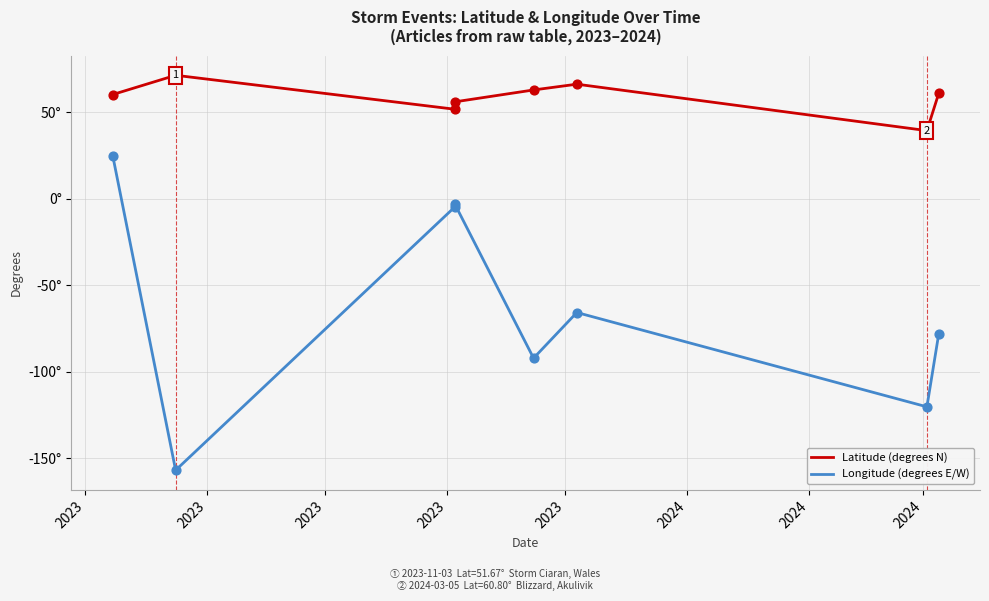

Which series reaches the maximum Y coordinate?

Latitude (degrees N)